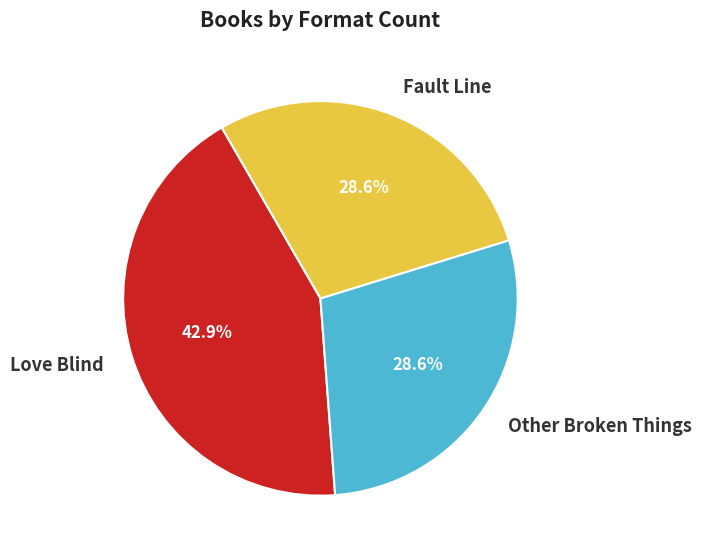

To the nearest percent, what is the combined percentage of Love Blind and Fault Line?

71%